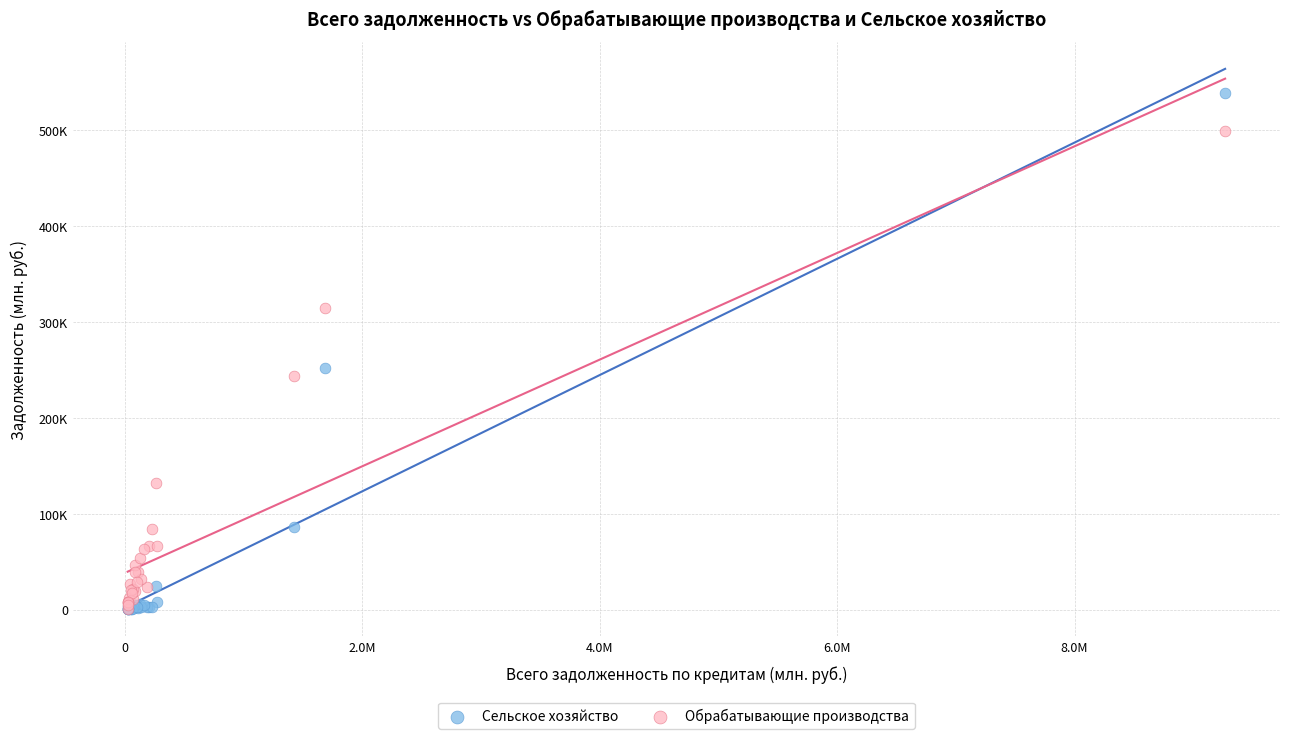

Which series contains the highest Y value?

Сельское хозяйство